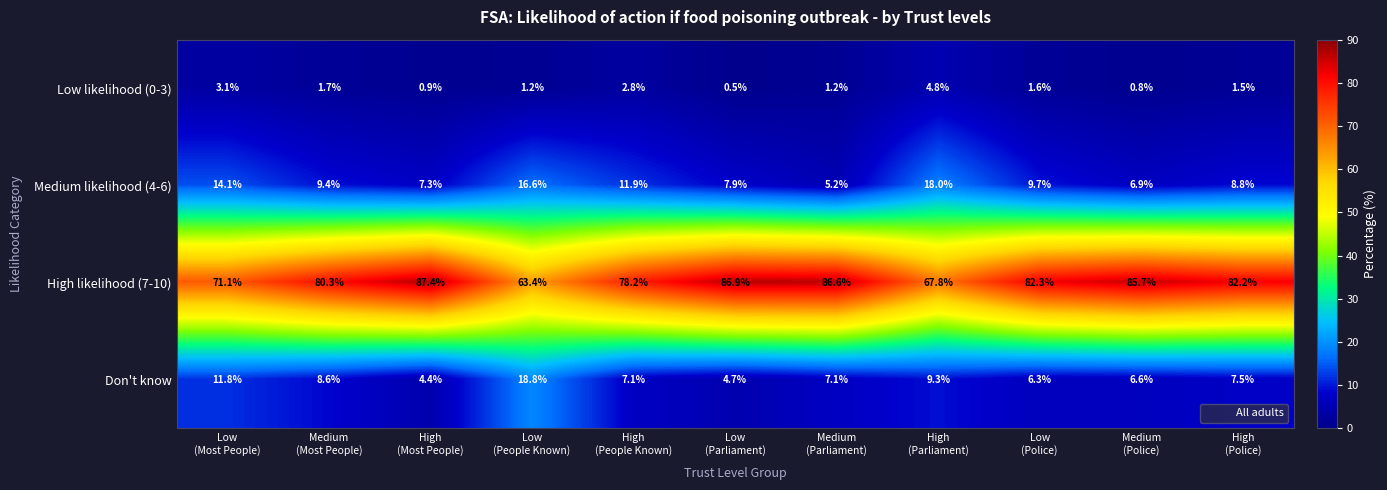

Which series changed the most between Medium
(Most People) and Low
(Parliament)?

High likelihood (7-10)